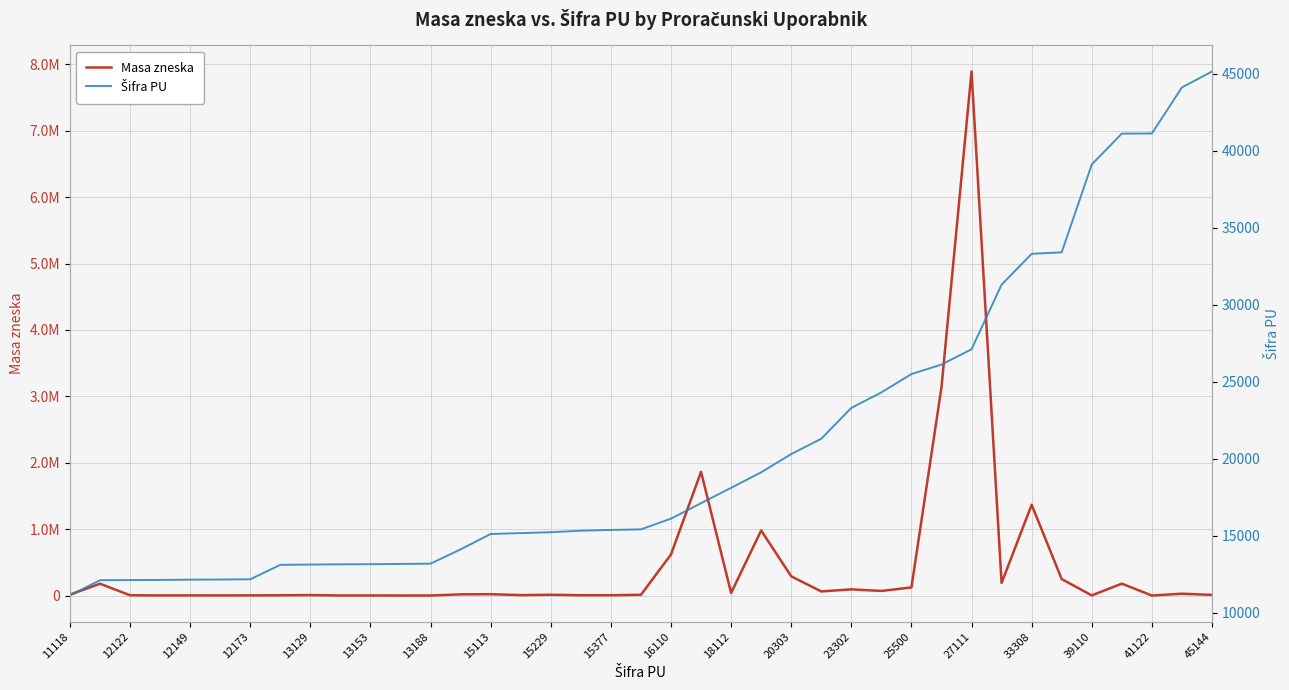

Where does the Šifra PU series first go above 15415?

16110